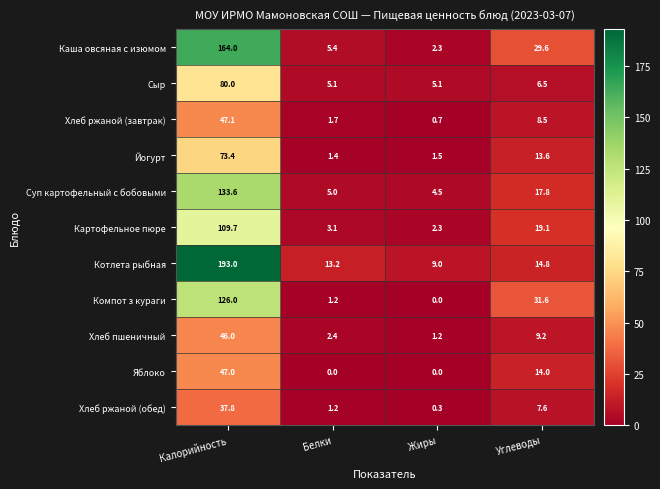

Which category has the highest value across all series?

Калорийность